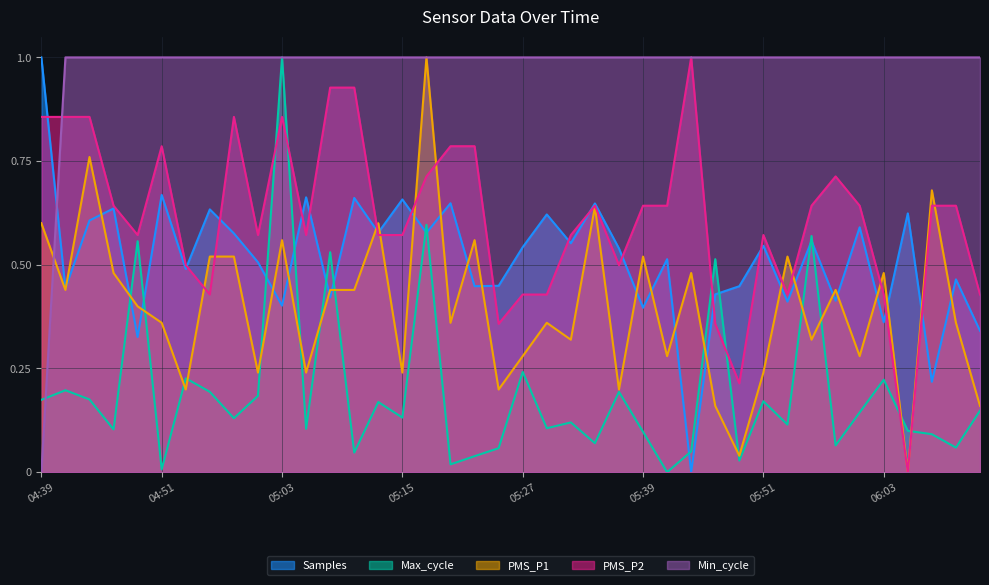

Rank the series by their maximum value, from highest to lowest.

Samples, Max_cycle, PMS_P1, PMS_P2, Min_cycle